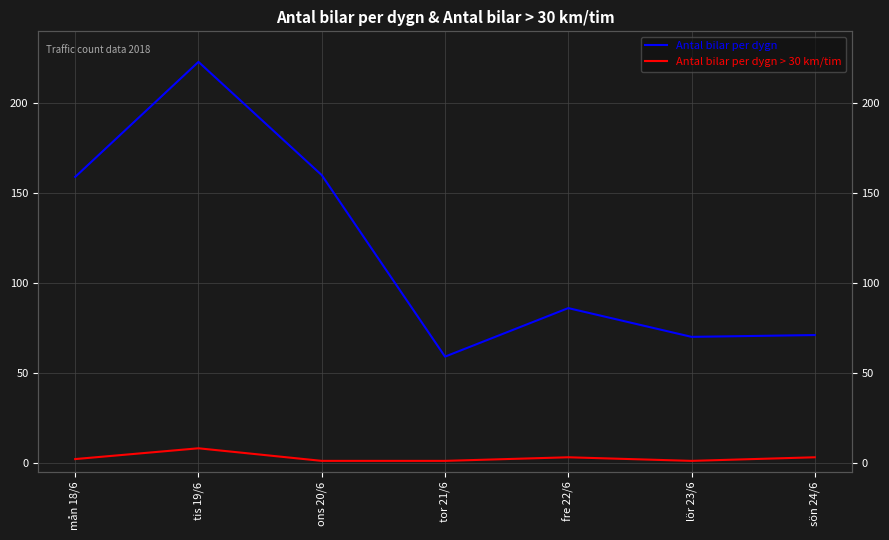

What is the sum of the Antal bilar per dygn > 30 km/tim values at ons 20/6 and tis 19/6?

9